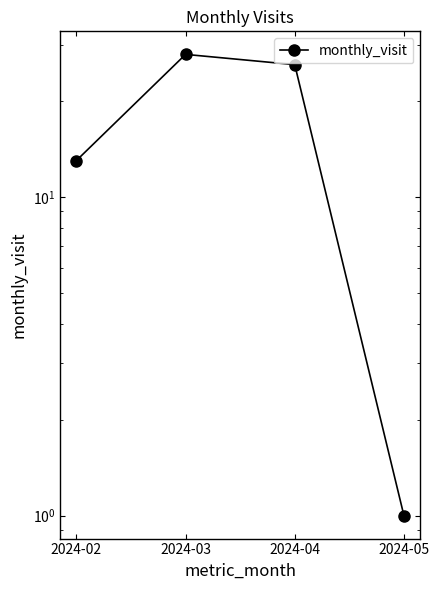

What is the difference between the values at 2024-02 and 2024-04?

13